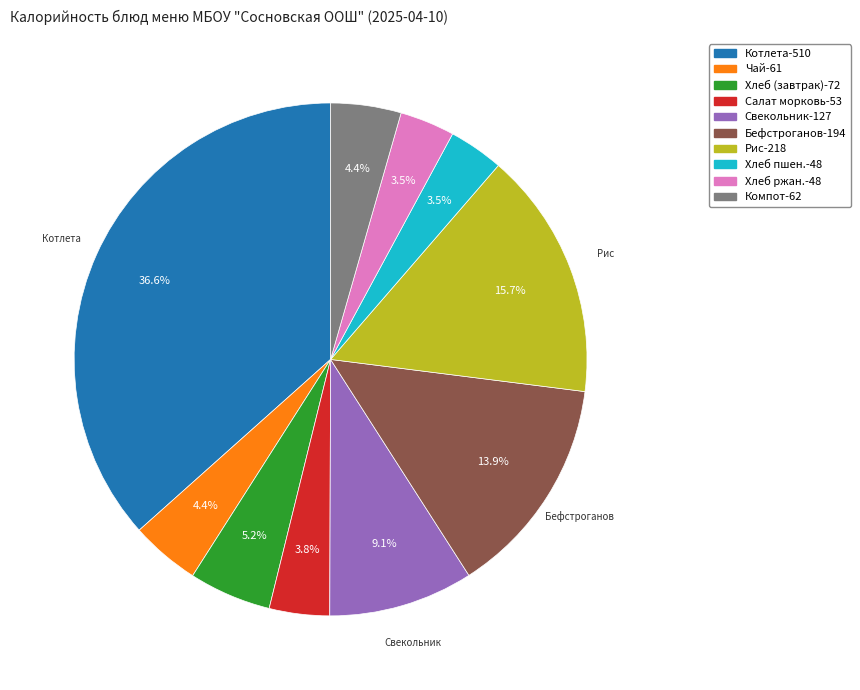

To the nearest percent, what is the average slice percentage?

10%